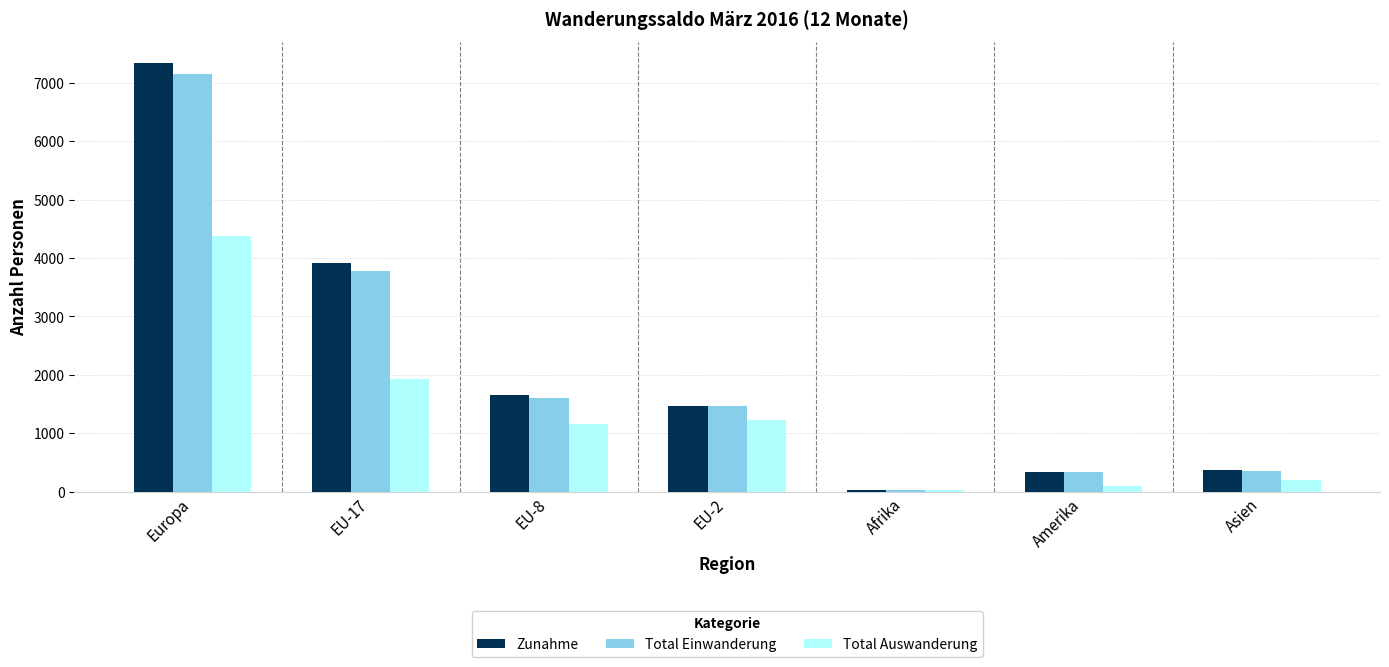

Where is Total Einwanderung nearest to the value 3594?

EU-17